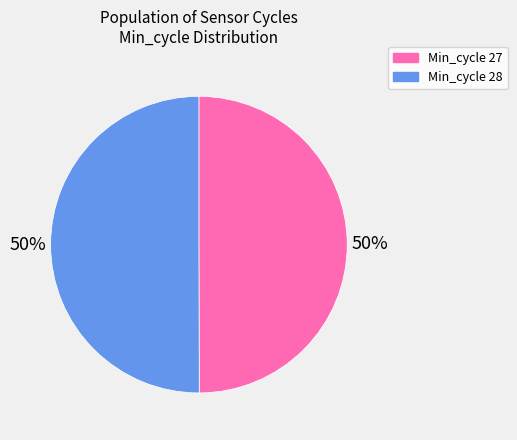

To the nearest percent, what portion does Min_cycle 27 represent?

50%